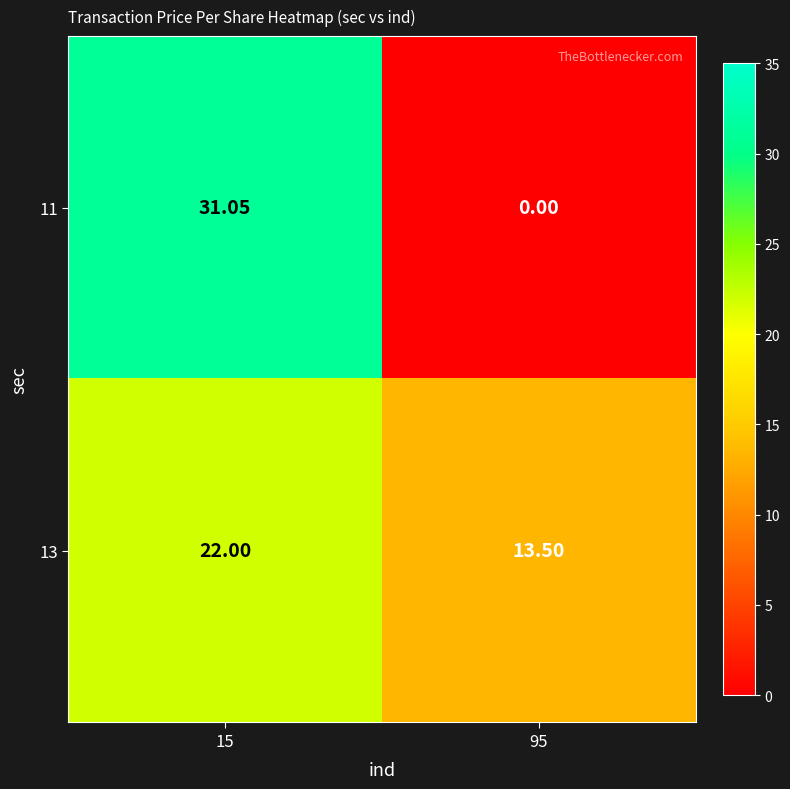

At which category does the chart reach its minimum across all series?

95